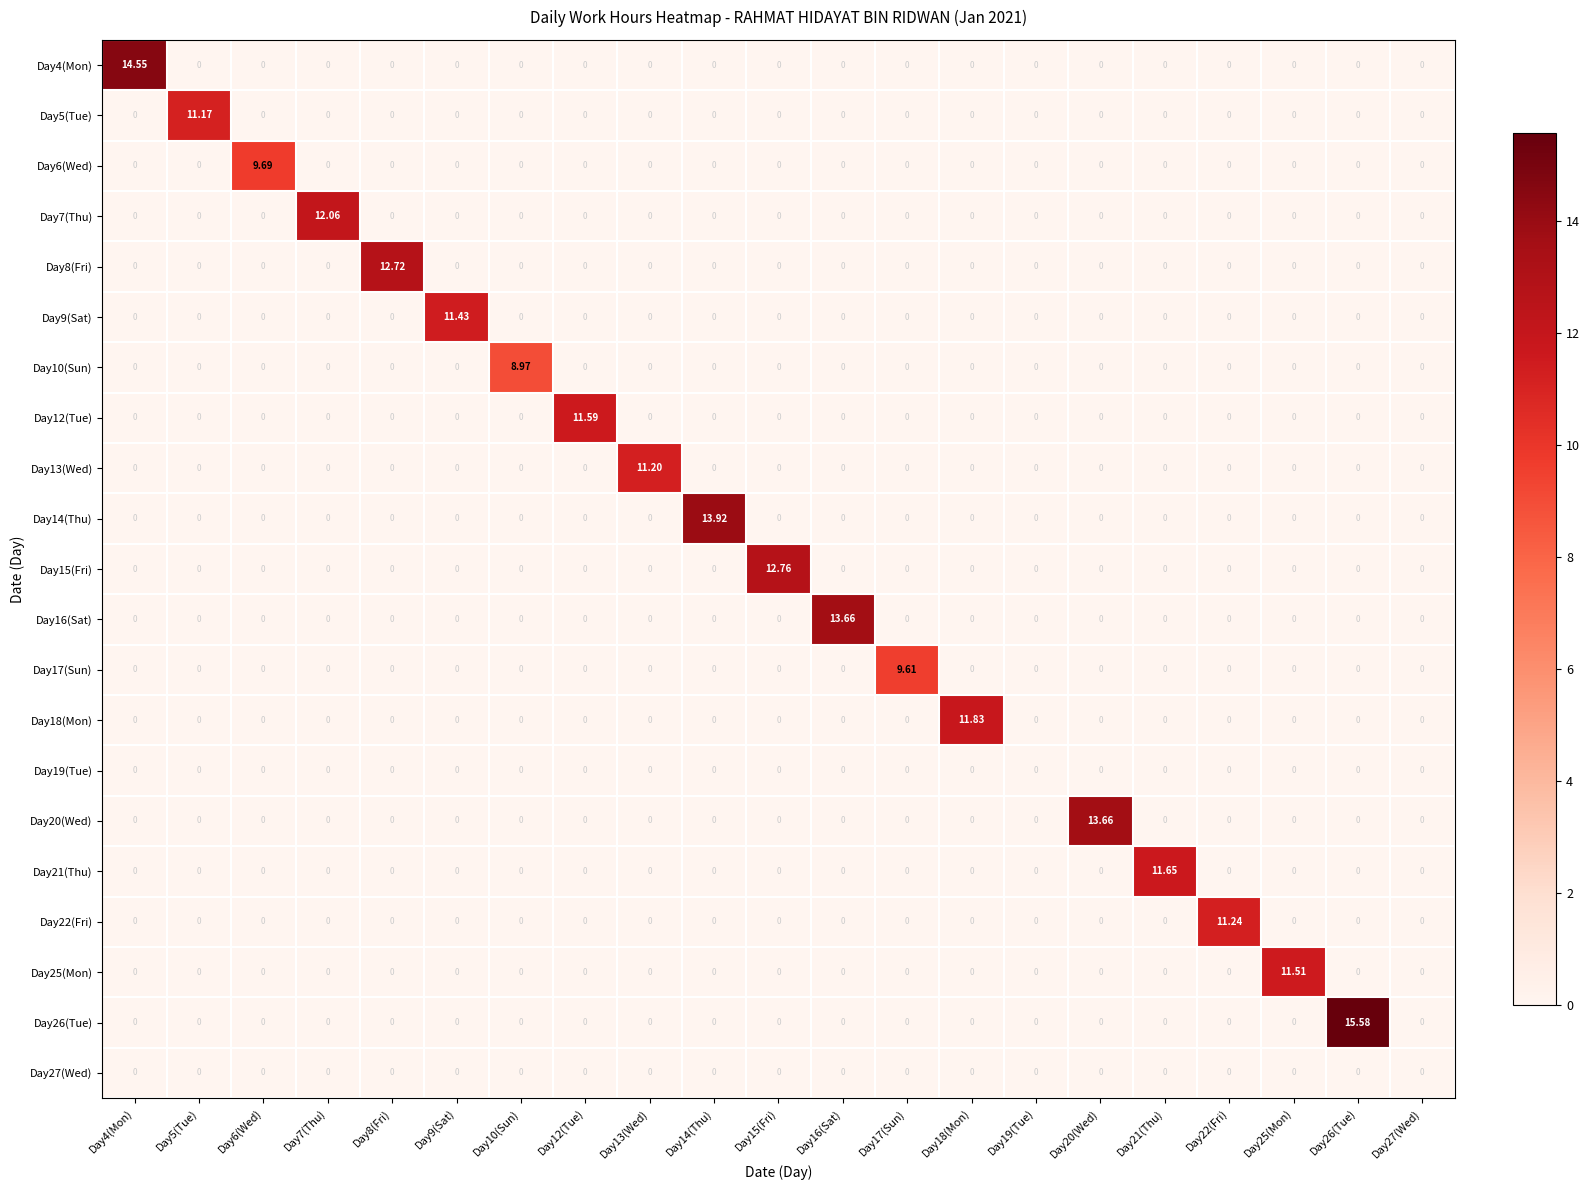

At which category is the sum across all series the highest?

Day26(Tue)